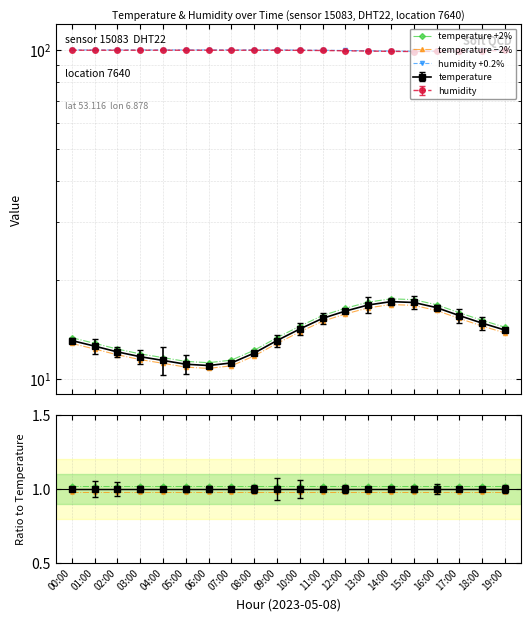

What is the value of the temperature −2% point at the 16th from the left?

1.0